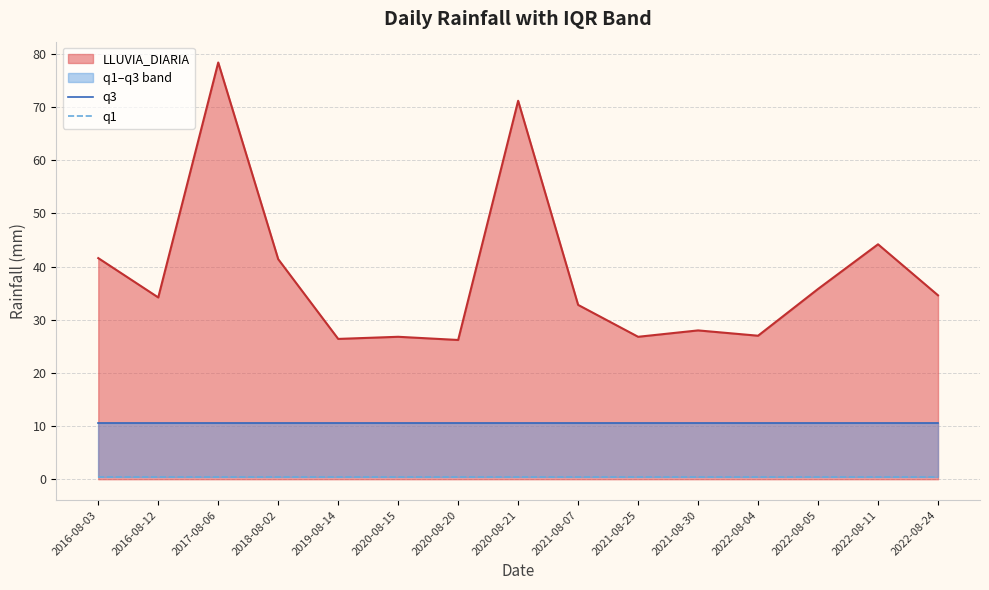

The value of LLUVIA_DIARIA at 2021-08-30 is 10.9. True or false?

False